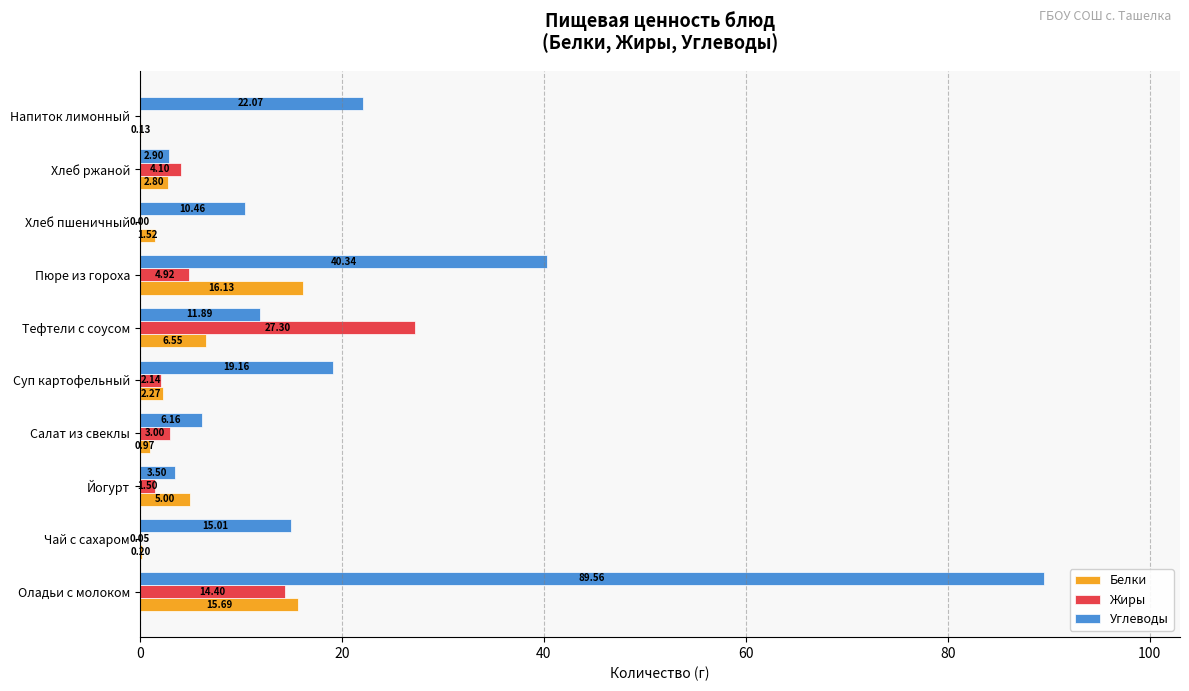

Which series has the widest spread of values?

Углеводы